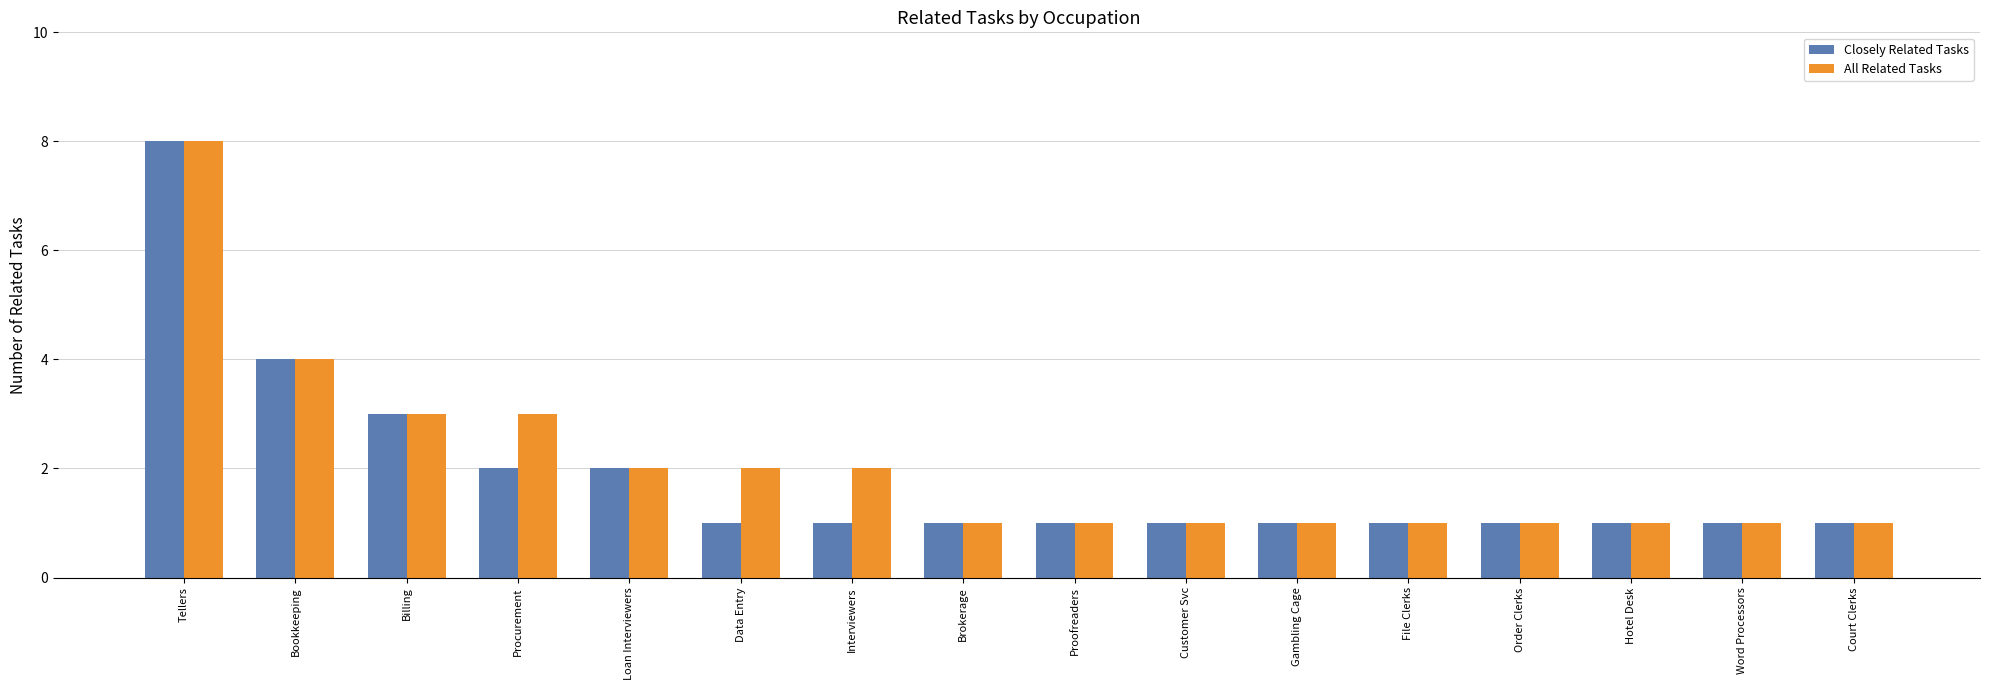

What is the label of the 15th bar from the left?

Word Processors